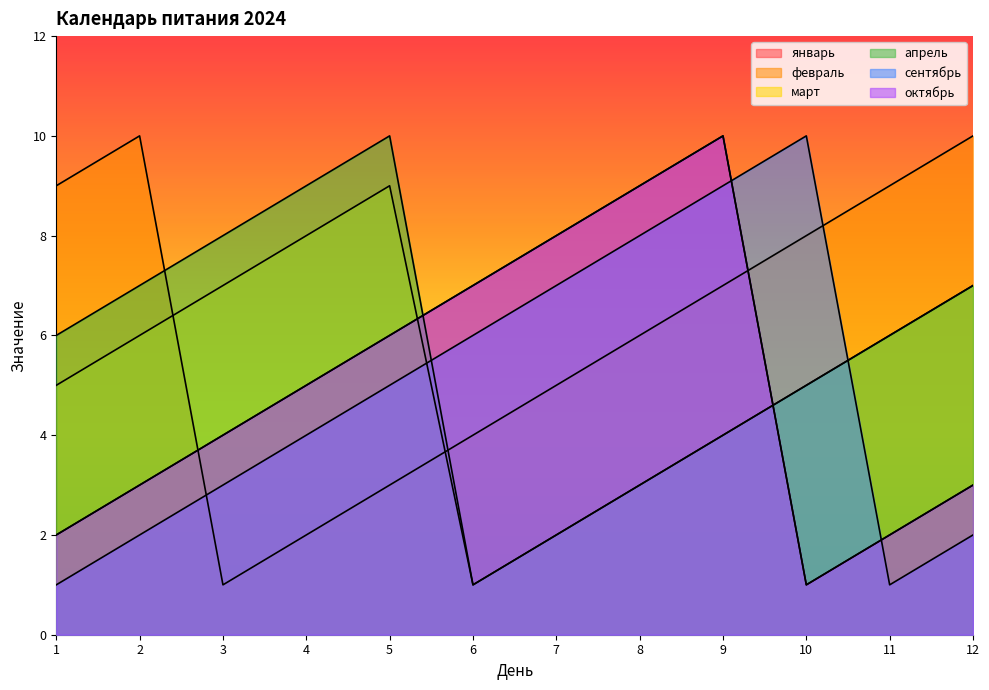

What is the difference between the февраль values at 11 and 4?

7